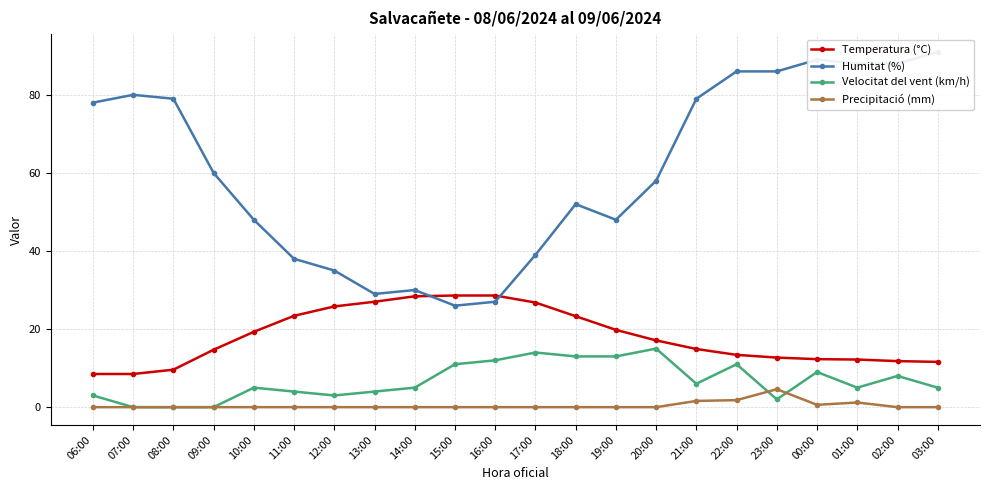

At which category does Precipitació (mm) reach its first local peak?

23:00